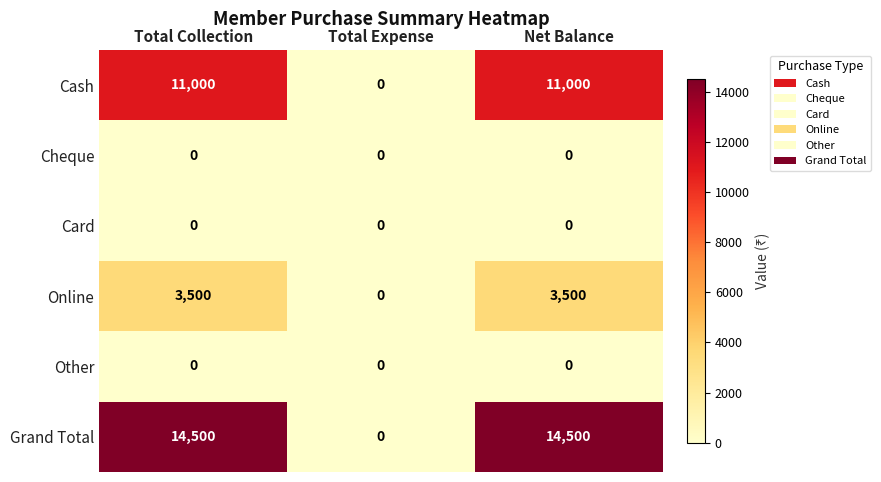

The value of Cheque at Net Balance is 0. True or false?

True